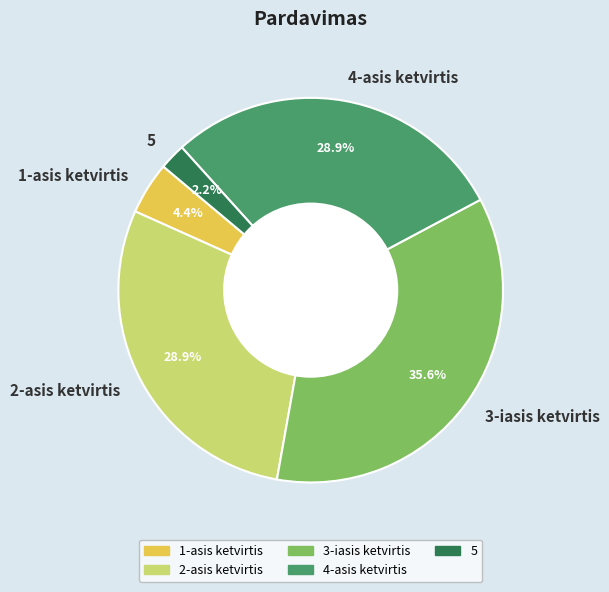

Does any single category account for the majority?

No